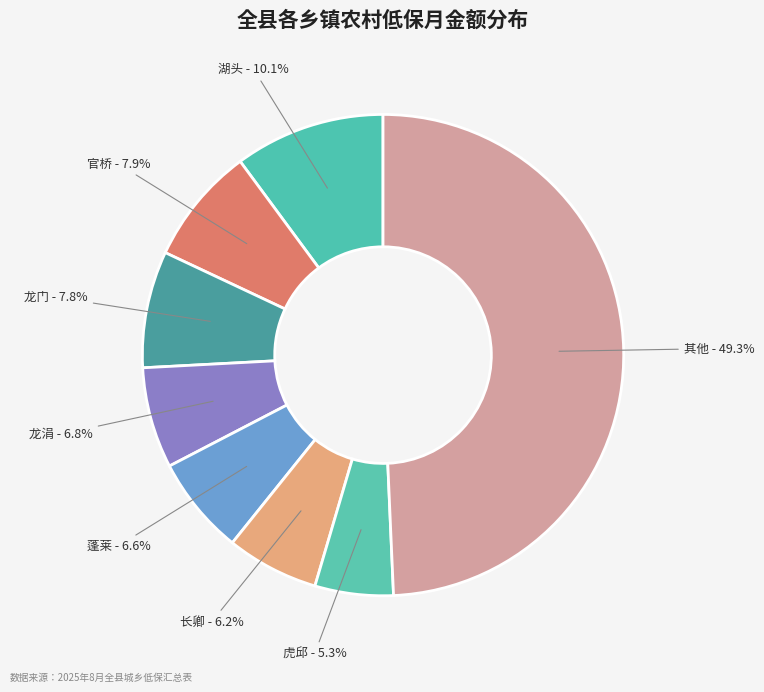

Which slice is the largest?

其他